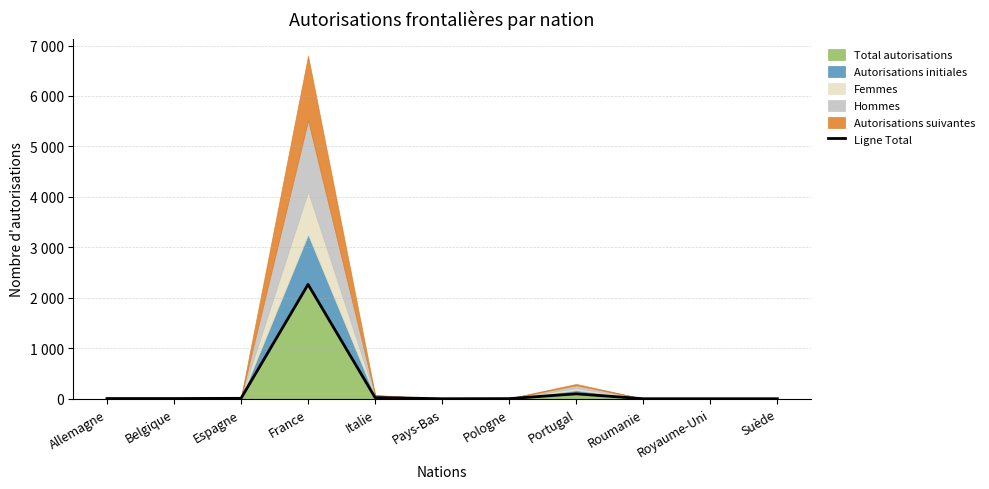

Rank the categories by value from highest to lowest.

France, Portugal, Italie, Espagne, Allemagne, Belgique, Pologne, Pays-Bas, Roumanie, Royaume-Uni, Suède